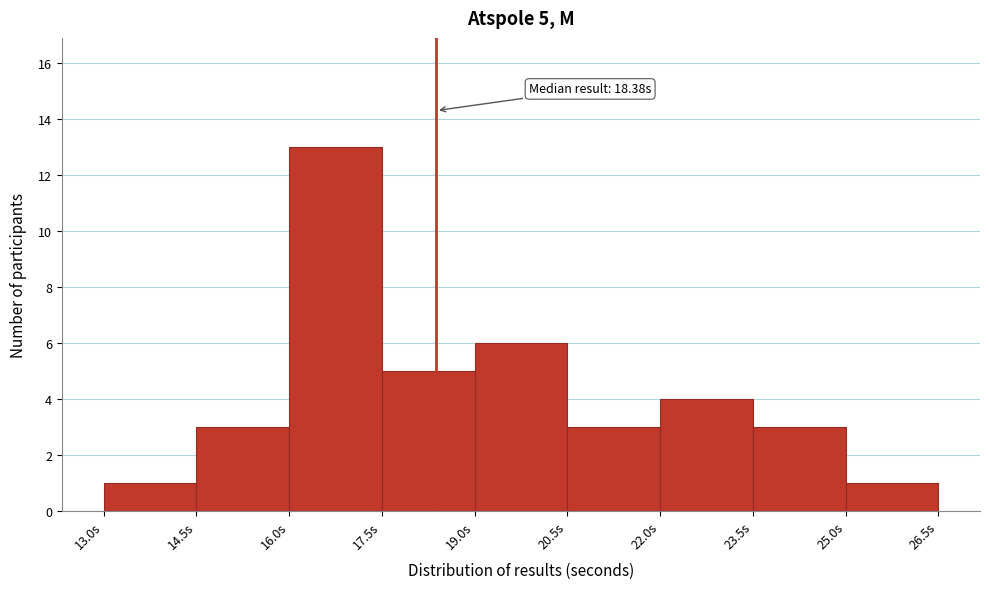

Which range on the x-axis has the tallest bar?

16.0 to 17.5